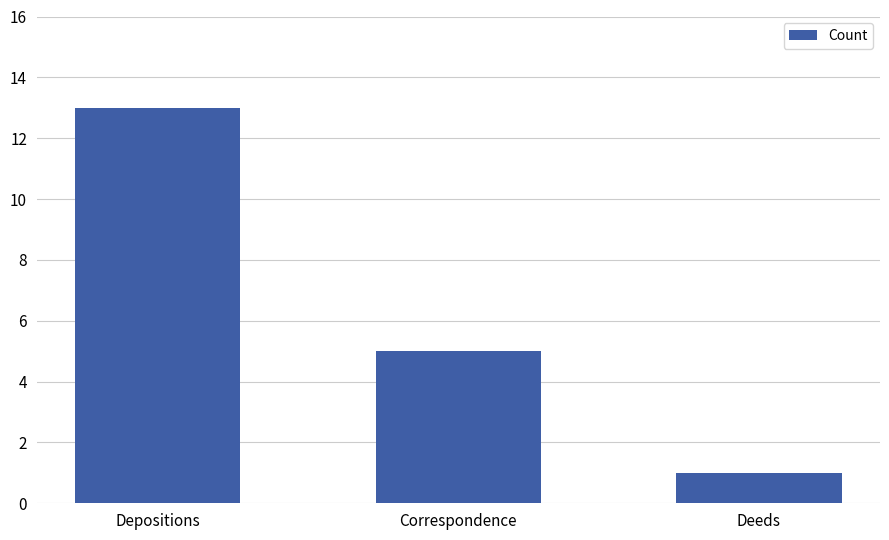

What is the difference between the values at Deeds and Correspondence?

4